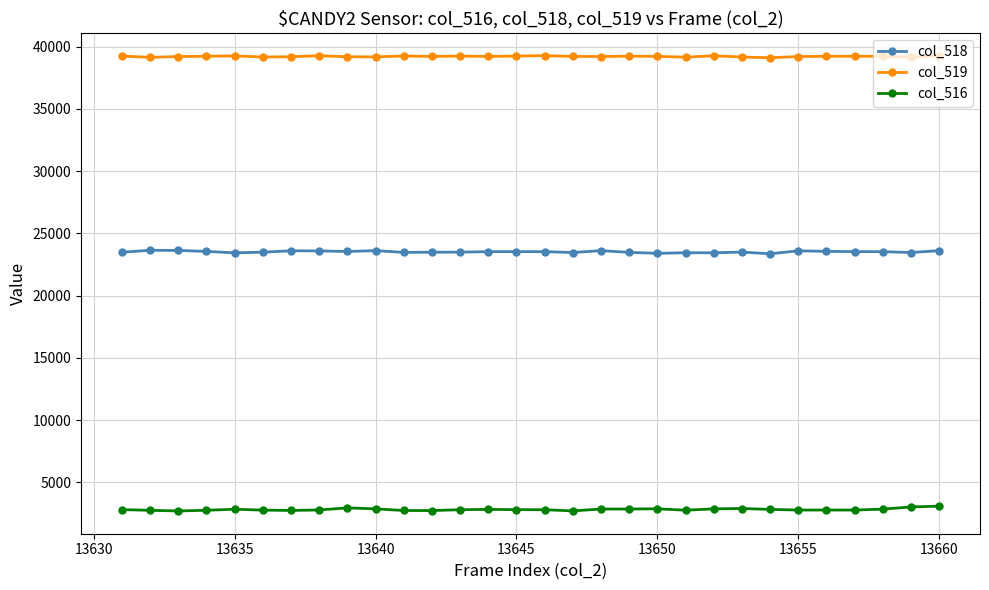

True or false: col_519 and col_518 cross at least once.

False